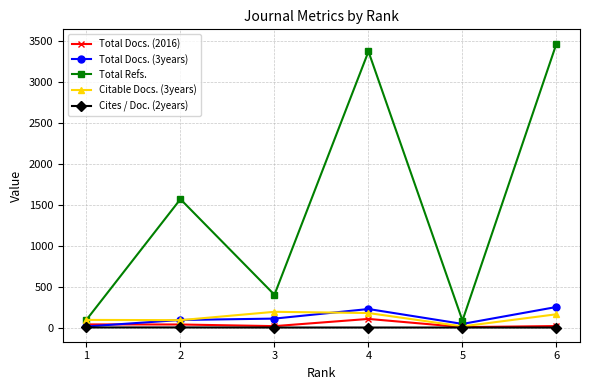

What is the difference between the Total Refs. values at 5 and 3?

315